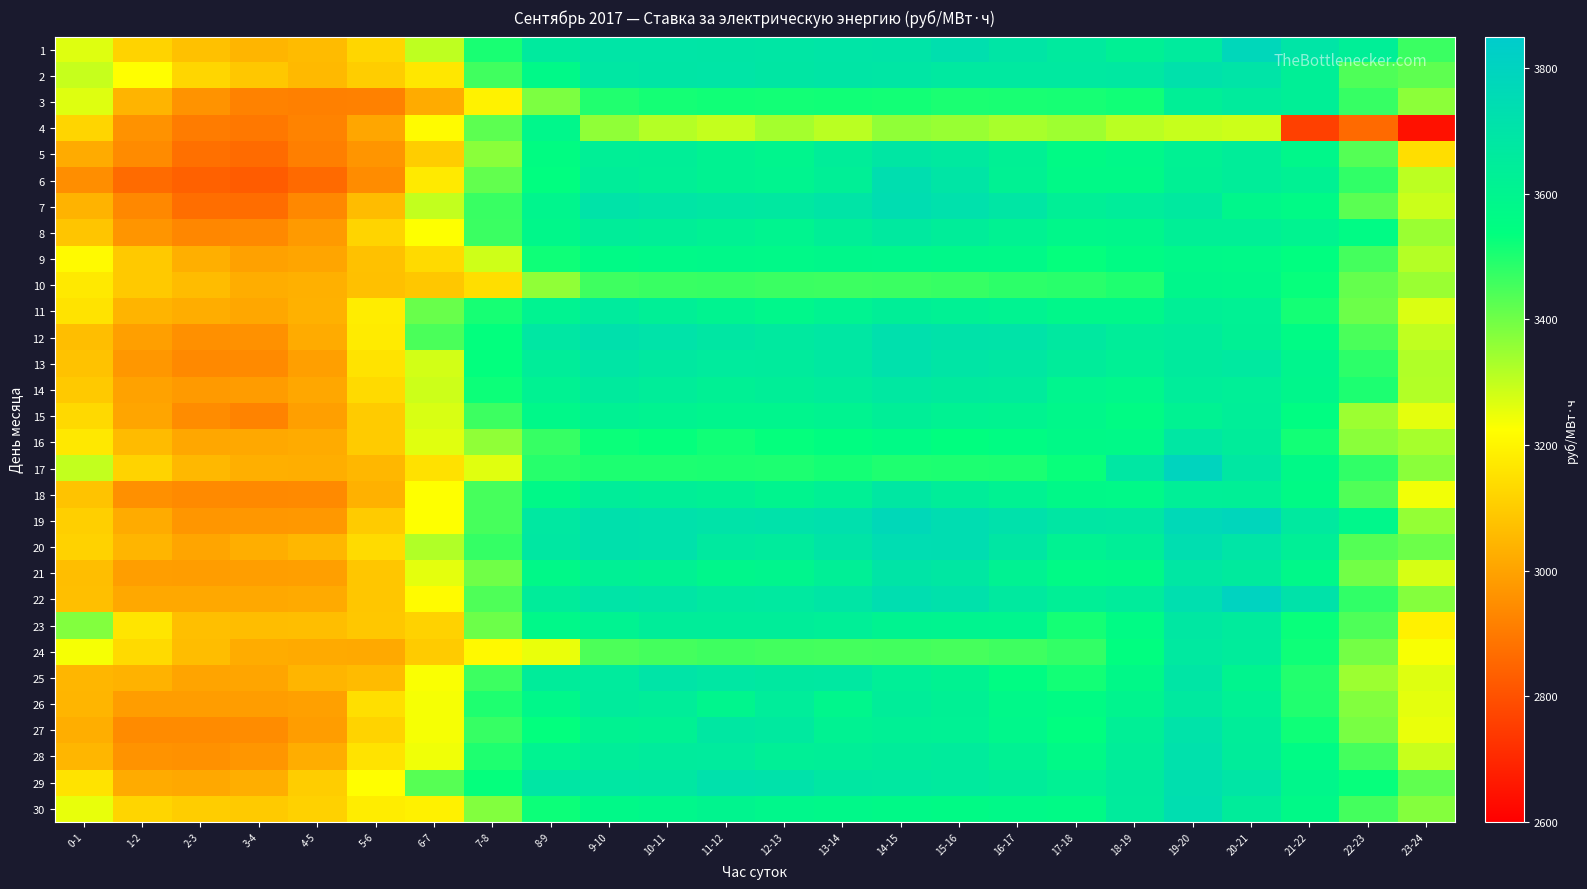

Reading left to right, extract all data points from this chart.

1: 0-1=3264.9	1-2=3118.7	2-3=3075.7	3-4=3046.5	4-5=3061.4	5-6=3126.7	6-7=3304.1	7-8=3506.3	8-9=3662.6	9-10=3694.3	10-11=3696.0	11-12=3692.6	12-13=3688.6	13-14=3694.6	14-15=3699.2	15-16=3728.4	16-17=3692.6	17-18=3663.6	18-19=3625.2	19-20=3657.8	20-21=3778.7	21-22=3695.8	22-23=3633.0	23-24=3465.9
2: 0-1=3295.3	1-2=3222.6	2-3=3126.2	3-4=3089.6	4-5=3054.7	5-6=3103.0	6-7=3166.9	7-8=3457.7	8-9=3573.8	9-10=3683.5	10-11=3692.1	11-12=3695.8	12-13=3685.6	13-14=3690.3	14-15=3686.6	15-16=3670.2	16-17=3670.0	17-18=3671.2	18-19=3674.4	19-20=3716.3	20-21=3701.0	21-22=3630.2	22-23=3440.4	23-24=3421.1
3: 0-1=3264.7	1-2=3043.2	2-3=2961.3	3-4=2920.6	4-5=2916.7	5-6=2919.5	6-7=3020.4	7-8=3193.5	8-9=3384.1	9-10=3497.4	10-11=3510.7	11-12=3515.9	12-13=3515.1	13-14=3515.7	14-15=3514.6	15-16=3504.8	16-17=3507.9	17-18=3509.4	18-19=3515.6	19-20=3628.4	20-21=3653.0	21-22=3631.5	22-23=3470.6	23-24=3365.8
4: 0-1=3123.6	1-2=2959.8	2-3=2907.2	3-4=2896.2	4-5=2924.0	5-6=3007.9	6-7=3217.1	7-8=3424.3	8-9=3584.4	9-10=3359.8	10-11=3316.9	11-12=3296.9	12-13=3336.9	13-14=3309.1	14-15=3359.5	15-16=3349.8	16-17=3332.4	17-18=3344.6	18-19=3309.9	19-20=3295.0	20-21=3286.5	21-22=2761.1	22-23=2861.5	23-24=2644.4
5: 0-1=3020.9	1-2=2943.9	2-3=2878.1	3-4=2864.7	4-5=2912.6	5-6=2968.4	6-7=3105.0	7-8=3367.7	8-9=3551.9	9-10=3631.4	10-11=3636.5	11-12=3612.5	12-13=3593.1	13-14=3641.9	14-15=3684.3	15-16=3668.0	16-17=3623.0	17-18=3562.9	18-19=3578.0	19-20=3616.5	20-21=3644.2	21-22=3580.7	22-23=3432.7	23-24=3145.5
6: 0-1=2950.5	1-2=2865.1	2-3=2840.8	3-4=2827.6	4-5=2863.6	5-6=2946.5	6-7=3175.3	7-8=3417.7	8-9=3541.5	9-10=3644.6	10-11=3628.0	11-12=3612.4	12-13=3601.7	13-14=3632.5	14-15=3733.9	15-16=3691.5	16-17=3617.2	17-18=3571.1	18-19=3569.8	19-20=3623.1	20-21=3643.4	21-22=3618.3	22-23=3477.7	23-24=3306.5
7: 0-1=3041.6	1-2=2935.8	2-3=2873.3	3-4=2869.5	4-5=2935.1	5-6=3062.2	6-7=3298.3	7-8=3467.0	8-9=3596.0	9-10=3701.4	10-11=3689.7	11-12=3677.2	12-13=3673.4	13-14=3698.3	14-15=3742.5	15-16=3720.5	16-17=3688.8	17-18=3629.5	18-19=3645.8	19-20=3668.6	20-21=3588.5	21-22=3565.4	22-23=3426.2	23-24=3289.0
8: 0-1=3083.9	1-2=2967.3	2-3=2933.5	3-4=2939.1	4-5=2978.6	5-6=3120.4	6-7=3226.3	7-8=3466.0	8-9=3583.0	9-10=3642.3	10-11=3636.7	11-12=3618.3	12-13=3601.2	13-14=3636.7	14-15=3665.0	15-16=3640.6	16-17=3614.3	17-18=3579.9	18-19=3587.6	19-20=3628.0	20-21=3630.0	21-22=3607.8	22-23=3559.8	23-24=3347.8
9: 0-1=3213.4	1-2=3094.9	2-3=3030.8	3-4=2996.8	4-5=3006.5	5-6=3076.1	6-7=3136.8	7-8=3284.7	8-9=3520.1	9-10=3565.0	10-11=3573.5	11-12=3578.3	12-13=3572.0	13-14=3580.3	14-15=3585.9	15-16=3576.7	16-17=3573.0	17-18=3532.5	18-19=3555.7	19-20=3578.2	20-21=3572.2	21-22=3541.0	22-23=3453.5	23-24=3317.2
10: 0-1=3172.7	1-2=3094.3	2-3=3063.4	3-4=3025.6	4-5=3034.1	5-6=3071.9	6-7=3090.3	7-8=3145.6	8-9=3361.6	9-10=3461.4	10-11=3467.7	11-12=3469.6	12-13=3464.9	13-14=3463.3	14-15=3466.4	15-16=3470.0	16-17=3481.8	17-18=3486.5	18-19=3499.8	19-20=3586.8	20-21=3580.0	21-22=3528.3	22-23=3415.0	23-24=3348.3
11: 0-1=3157.1	1-2=3044.3	2-3=3025.6	3-4=3011.1	4-5=3035.5	5-6=3181.2	6-7=3410.1	7-8=3510.0	8-9=3610.3	9-10=3657.3	10-11=3628.7	11-12=3605.3	12-13=3584.2	13-14=3610.2	14-15=3636.2	15-16=3620.6	16-17=3609.8	17-18=3583.9	18-19=3581.9	19-20=3627.9	20-21=3621.9	21-22=3511.1	22-23=3405.6	23-24=3270.7
12: 0-1=3066.9	1-2=2991.0	2-3=2954.9	3-4=2958.4	4-5=3020.3	5-6=3178.1	6-7=3447.1	7-8=3534.8	8-9=3682.6	9-10=3720.9	10-11=3707.2	11-12=3686.2	12-13=3666.9	13-14=3682.1	14-15=3723.5	15-16=3709.9	16-17=3704.2	17-18=3671.8	18-19=3640.9	19-20=3655.9	20-21=3623.4	21-22=3561.3	22-23=3447.1	23-24=3303.1
13: 0-1=3077.5	1-2=2973.0	2-3=2939.0	3-4=2940.8	4-5=2992.0	5-6=3158.5	6-7=3279.1	7-8=3534.9	8-9=3644.9	9-10=3691.0	10-11=3672.0	11-12=3658.4	12-13=3654.0	13-14=3674.7	14-15=3720.3	15-16=3690.9	16-17=3680.2	17-18=3648.7	18-19=3627.3	19-20=3661.6	20-21=3670.8	21-22=3595.7	22-23=3482.4	23-24=3322.2
14: 0-1=3093.7	1-2=2998.5	2-3=2978.7	3-4=2984.2	4-5=3011.4	5-6=3135.9	6-7=3287.6	7-8=3522.8	8-9=3613.5	9-10=3661.2	10-11=3643.4	11-12=3624.2	12-13=3636.5	13-14=3651.7	14-15=3676.2	15-16=3661.5	16-17=3652.8	17-18=3598.4	18-19=3585.2	19-20=3645.0	20-21=3635.2	21-22=3587.2	22-23=3501.1	23-24=3317.9
15: 0-1=3133.4	1-2=3006.3	2-3=2946.0	3-4=2923.3	4-5=2991.8	5-6=3098.2	6-7=3272.1	7-8=3463.8	8-9=3578.3	9-10=3616.2	10-11=3607.0	11-12=3592.1	12-13=3594.4	13-14=3604.1	14-15=3635.4	15-16=3613.3	16-17=3607.8	17-18=3580.4	18-19=3554.6	19-20=3614.9	20-21=3639.4	21-22=3549.6	22-23=3345.9	23-24=3257.3
16: 0-1=3169.8	1-2=3061.2	2-3=3011.5	3-4=3013.0	4-5=3021.9	5-6=3098.4	6-7=3263.2	7-8=3360.7	8-9=3469.5	9-10=3525.2	10-11=3532.0	11-12=3516.2	12-13=3532.4	13-14=3545.5	14-15=3565.1	15-16=3538.1	16-17=3553.8	17-18=3568.2	18-19=3573.7	19-20=3683.4	20-21=3647.5	21-22=3514.4	22-23=3366.9	23-24=3334.0
17: 0-1=3300.6	1-2=3119.4	2-3=3053.0	3-4=3031.6	4-5=3029.5	5-6=3049.8	6-7=3153.8	7-8=3263.0	8-9=3490.8	9-10=3501.8	10-11=3503.0	11-12=3505.1	12-13=3502.1	13-14=3510.9	14-15=3499.8	15-16=3500.9	16-17=3505.7	17-18=3527.0	18-19=3682.1	19-20=3794.9	20-21=3681.5	21-22=3569.4	22-23=3477.8	23-24=3367.4
18: 0-1=3080.3	1-2=2955.9	2-3=2939.8	3-4=2937.4	4-5=2939.4	5-6=3036.3	6-7=3225.2	7-8=3450.0	8-9=3576.1	9-10=3641.3	10-11=3637.2	11-12=3623.5	12-13=3600.6	13-14=3626.9	14-15=3680.9	15-16=3641.9	16-17=3613.7	17-18=3575.6	18-19=3572.8	19-20=3634.6	20-21=3628.0	21-22=3563.3	22-23=3438.0	23-24=3241.3
19: 0-1=3108.8	1-2=3020.6	2-3=2970.4	3-4=2971.7	4-5=2974.9	5-6=3098.4	6-7=3225.6	7-8=3451.4	8-9=3675.3	9-10=3721.6	10-11=3716.4	11-12=3703.9	12-13=3711.1	13-14=3724.1	14-15=3770.9	15-16=3740.8	16-17=3713.4	17-18=3685.2	18-19=3677.2	19-20=3766.9	20-21=3781.7	21-22=3667.2	22-23=3584.9	23-24=3356.6
20: 0-1=3116.1	1-2=3045.3	2-3=3007.1	3-4=3028.3	4-5=3049.8	5-6=3139.1	6-7=3321.0	7-8=3471.7	8-9=3678.2	9-10=3722.9	10-11=3715.4	11-12=3668.7	12-13=3656.9	13-14=3697.6	14-15=3743.0	15-16=3740.7	16-17=3684.9	17-18=3614.7	18-19=3635.3	19-20=3735.8	20-21=3695.3	21-22=3632.1	22-23=3434.0	23-24=3403.2
21: 0-1=3067.1	1-2=2990.5	2-3=2987.8	3-4=2989.5	4-5=2992.2	5-6=3086.8	6-7=3258.8	7-8=3399.1	8-9=3574.6	9-10=3627.6	10-11=3618.3	11-12=3587.9	12-13=3594.4	13-14=3630.7	14-15=3696.4	15-16=3680.6	16-17=3614.8	17-18=3565.1	18-19=3570.6	19-20=3681.9	20-21=3661.3	21-22=3577.7	22-23=3397.0	23-24=3274.8
22: 0-1=3069.8	1-2=3014.9	2-3=3013.6	3-4=3014.8	4-5=3017.9	5-6=3087.4	6-7=3217.6	7-8=3441.8	8-9=3649.3	9-10=3699.1	10-11=3692.5	11-12=3665.4	12-13=3671.1	13-14=3693.6	14-15=3736.9	15-16=3713.9	16-17=3665.6	17-18=3631.8	18-19=3650.9	19-20=3732.1	20-21=3803.5	21-22=3708.8	22-23=3477.0	23-24=3375.2
23: 0-1=3377.2	1-2=3161.6	2-3=3068.9	3-4=3066.0	4-5=3067.5	5-6=3089.2	6-7=3117.1	7-8=3404.8	8-9=3577.6	9-10=3609.9	10-11=3642.9	11-12=3641.6	12-13=3640.6	13-14=3635.0	14-15=3606.5	15-16=3602.4	16-17=3596.8	17-18=3512.7	18-19=3561.8	19-20=3680.8	20-21=3657.0	21-22=3525.3	22-23=3442.0	23-24=3191.7
24: 0-1=3235.9	1-2=3137.0	2-3=3066.3	3-4=3023.3	4-5=3019.0	5-6=3016.0	6-7=3100.3	7-8=3211.9	8-9=3250.6	9-10=3444.7	10-11=3453.9	11-12=3459.7	12-13=3455.1	13-14=3452.9	14-15=3454.9	15-16=3451.8	16-17=3461.5	17-18=3474.3	18-19=3542.1	19-20=3671.0	20-21=3650.3	21-22=3519.9	22-23=3395.4	23-24=3232.4
25: 0-1=3046.9	1-2=3038.7	2-3=3003.5	3-4=3007.5	4-5=3045.1	5-6=3060.8	6-7=3231.5	7-8=3463.1	8-9=3648.5	9-10=3658.8	10-11=3699.8	11-12=3683.4	12-13=3672.4	13-14=3676.4	14-15=3633.4	15-16=3611.6	16-17=3554.6	17-18=3514.3	18-19=3574.5	19-20=3691.4	20-21=3600.5	21-22=3494.4	22-23=3346.9	23-24=3264.8
26: 0-1=3045.7	1-2=2988.1	2-3=2986.3	3-4=2988.1	4-5=2993.6	5-6=3148.1	6-7=3235.1	7-8=3499.4	8-9=3582.2	9-10=3653.7	10-11=3641.5	11-12=3595.5	12-13=3645.6	13-14=3590.5	14-15=3643.5	15-16=3623.0	16-17=3578.4	17-18=3556.3	18-19=3600.1	19-20=3665.5	20-21=3622.1	21-22=3497.8	22-23=3378.4	23-24=3257.6
27: 0-1=3027.5	1-2=2943.3	2-3=2943.2	3-4=2945.7	4-5=2987.0	5-6=3118.9	6-7=3236.5	7-8=3469.7	8-9=3534.8	9-10=3611.1	10-11=3615.8	11-12=3680.0	12-13=3665.0	13-14=3614.7	14-15=3626.9	15-16=3622.4	16-17=3585.2	17-18=3542.4	18-19=3631.9	19-20=3708.4	20-21=3643.4	21-22=3519.7	22-23=3390.2	23-24=3251.8
28: 0-1=3047.2	1-2=2962.3	2-3=2957.5	3-4=2970.6	4-5=3024.9	5-6=3158.5	6-7=3243.0	7-8=3499.8	8-9=3608.5	9-10=3643.3	10-11=3652.8	11-12=3658.5	12-13=3631.1	13-14=3635.4	14-15=3648.0	15-16=3654.8	16-17=3619.0	17-18=3570.2	18-19=3641.7	19-20=3720.3	20-21=3649.7	21-22=3560.6	22-23=3452.2	23-24=3291.7
29: 0-1=3158.9	1-2=3022.3	2-3=3015.0	3-4=3028.0	4-5=3104.1	5-6=3222.8	6-7=3431.2	7-8=3530.8	8-9=3686.5	9-10=3683.1	10-11=3679.3	11-12=3720.2	12-13=3711.8	13-14=3680.2	14-15=3675.6	15-16=3662.8	16-17=3647.9	17-18=3621.0	18-19=3659.9	19-20=3726.4	20-21=3693.3	21-22=3587.4	22-23=3529.3	23-24=3420.1
30: 0-1=3253.9	1-2=3122.5	2-3=3105.0	3-4=3097.2	4-5=3114.7	5-6=3182.1	6-7=3191.9	7-8=3376.4	8-9=3522.2	9-10=3573.5	10-11=3585.0	11-12=3600.8	12-13=3586.3	13-14=3578.9	14-15=3569.3	15-16=3563.7	16-17=3572.9	17-18=3565.6	18-19=3656.5	19-20=3735.9	20-21=3648.9	21-22=3568.6	22-23=3454.2	23-24=3374.0